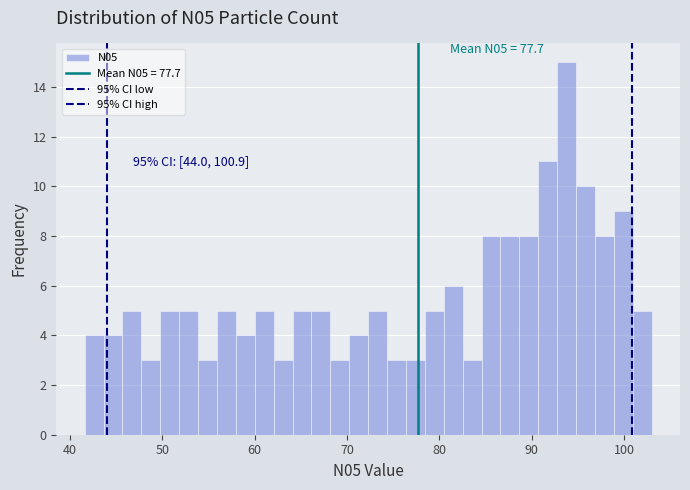

Read against the x-axis, roughly where is the centre of the tallest bar?

94